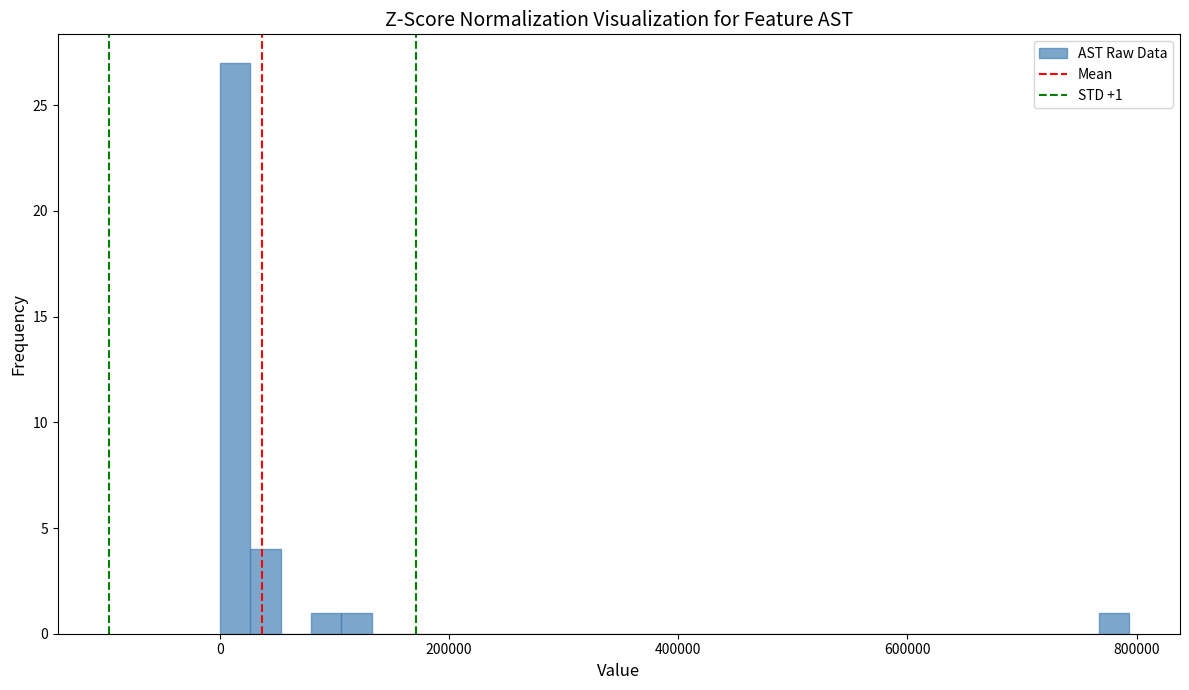

Read against the x-axis, roughly where is the centre of the tallest bar?

20000